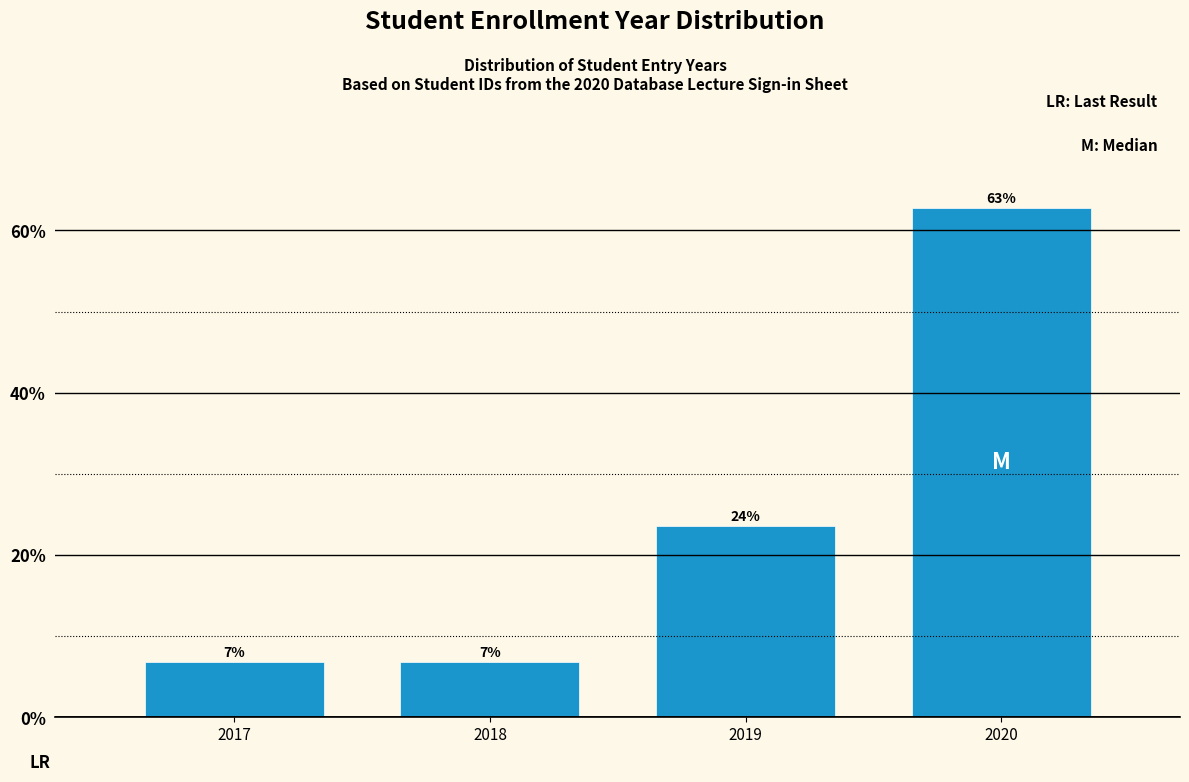

How many bars are there in total?

4